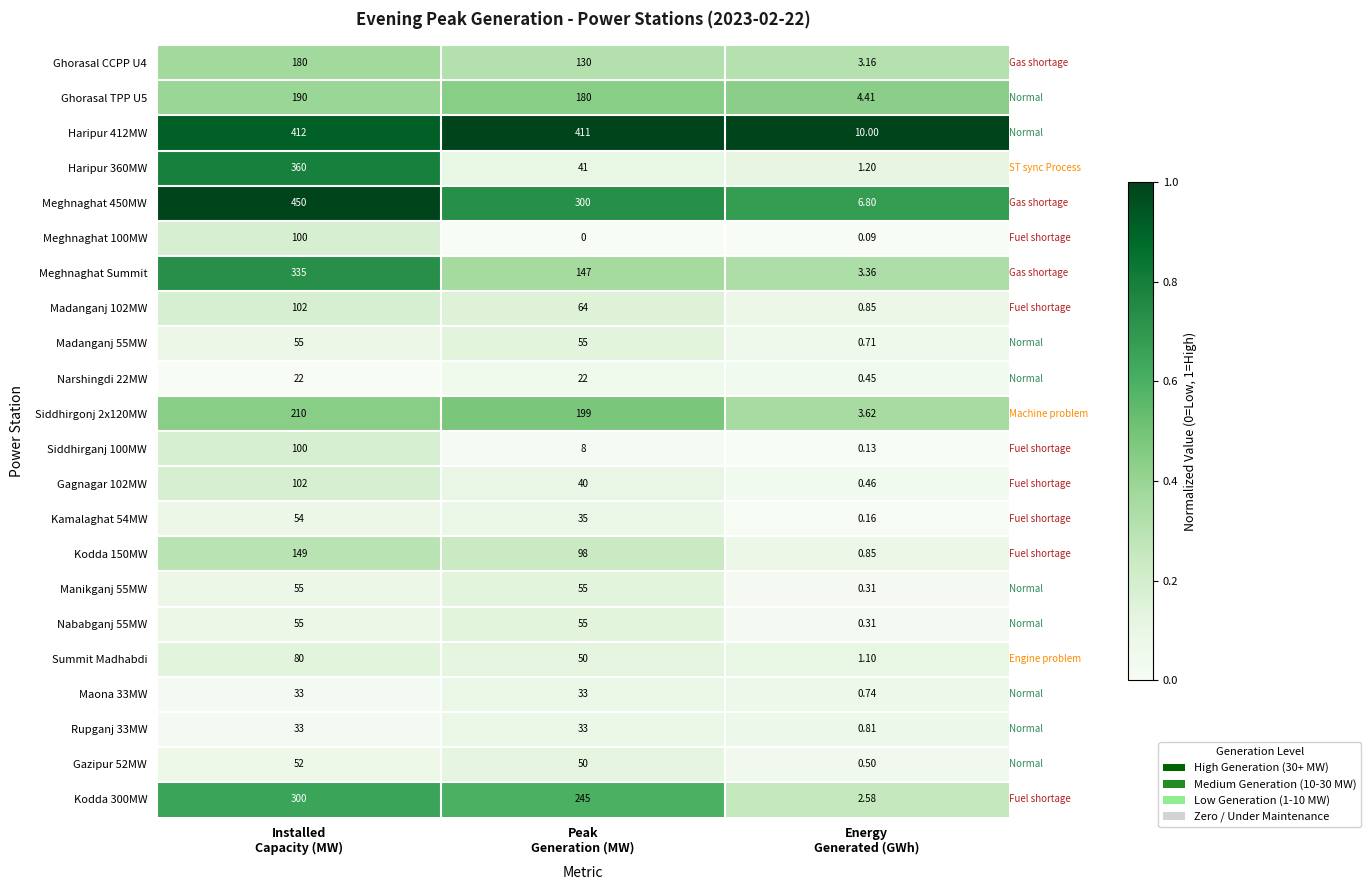

Count the number of categories in the chart.

3